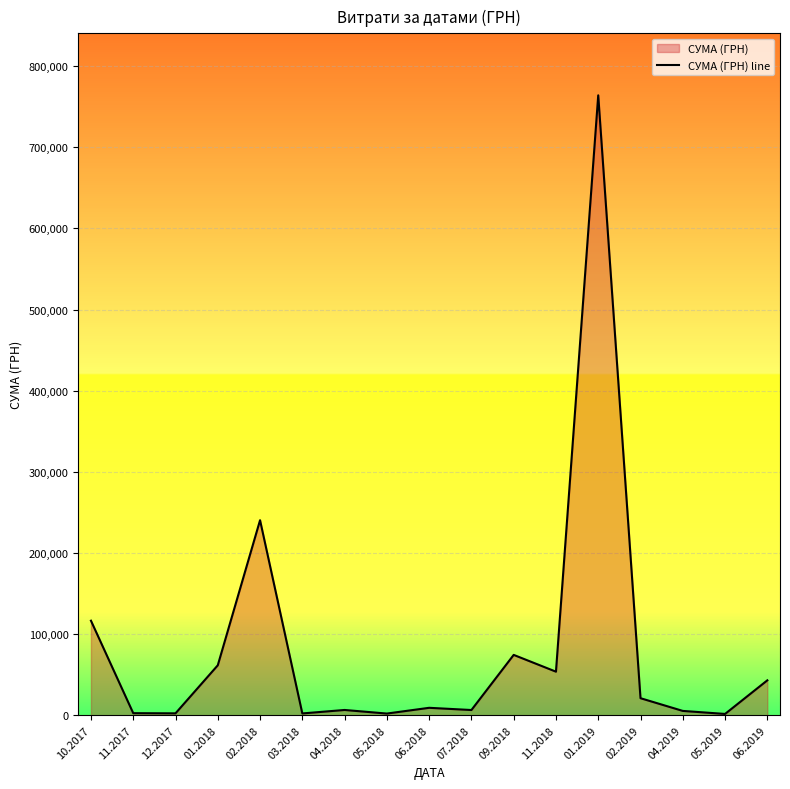

What is the label of the 9th point from the right?

06.2018